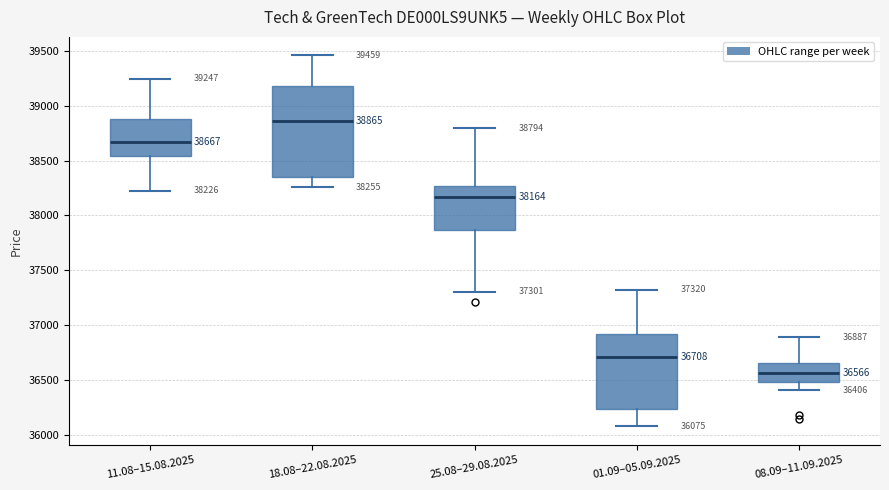

Which box is the tallest, from its lower edge to its upper edge?

18.08–22.08.2025